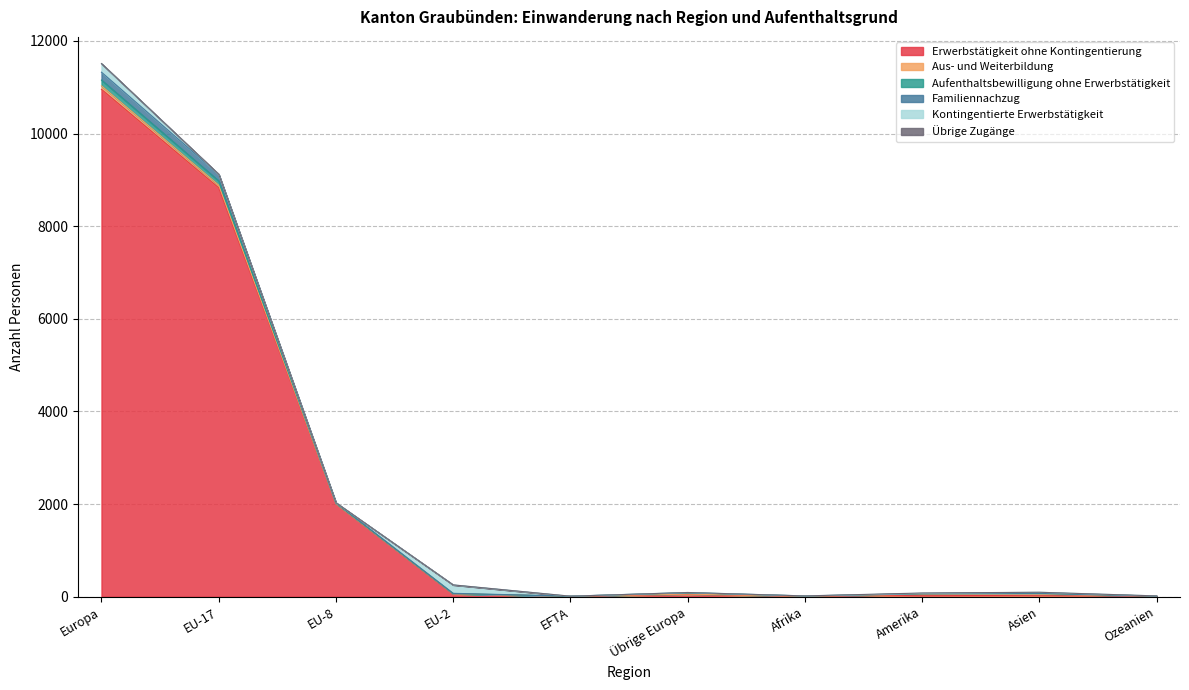

Reading left to right, list all the values displayed in this chart.

Erwerbstätigkeit ohne Kontingentierung: Europa=10956	EU-17=8831	EU-8=2008	EU-2=60	EFTA=9	Übrige Europa=48	Afrika=6	Amerika=33	Asien=21	Ozeanien=14
Aus- und Weiterbildung: Europa=76	EU-17=56	EU-8=3	EU-2=5	EFTA=2	Übrige Europa=10	Afrika=3	Amerika=23	Asien=35	Ozeanien=1
Aufenthaltsbewilligung ohne Erwerbstätigkeit: Europa=125	EU-17=92	EU-8=7	EU-2=2	EFTA=0	Übrige Europa=24	Afrika=7	Amerika=7	Asien=13	Ozeanien=0
Familiennachzug: Europa=169	EU-17=142	EU-8=12	EU-2=7	EFTA=1	Übrige Europa=7	Afrika=1	Amerika=5	Asien=6	Ozeanien=0
Kontingentierte Erwerbstätigkeit: Europa=185	EU-17=0	EU-8=0	EU-2=182	EFTA=0	Übrige Europa=3	Afrika=1	Amerika=7	Asien=22	Ozeanien=3
Übrige Zugänge: Europa=2	EU-17=2	EU-8=0	EU-2=0	EFTA=0	Übrige Europa=0	Afrika=0	Amerika=6	Asien=0	Ozeanien=0